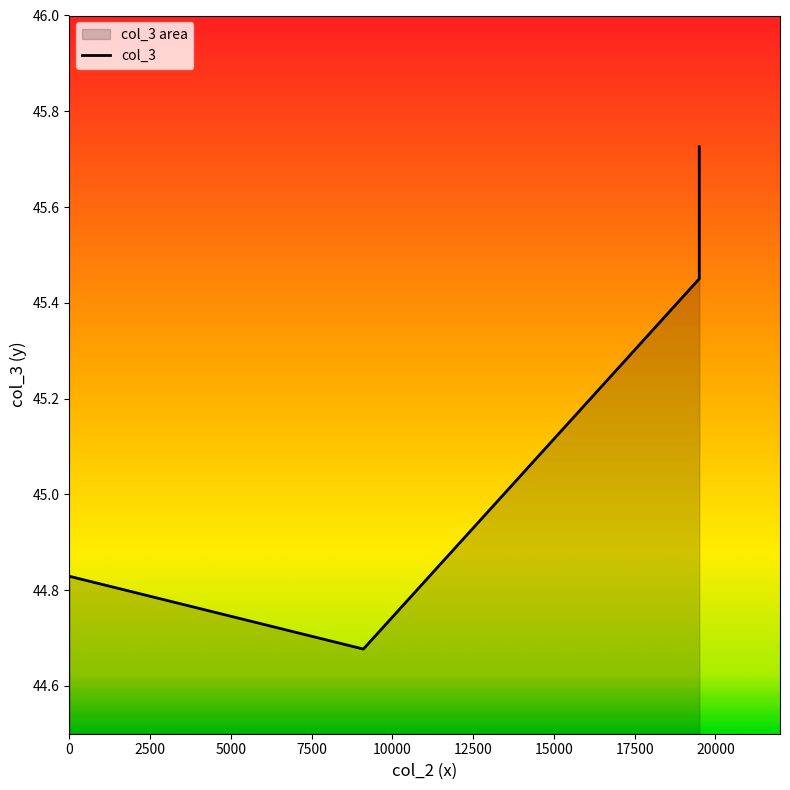

What value does the data have at 0?

44.8